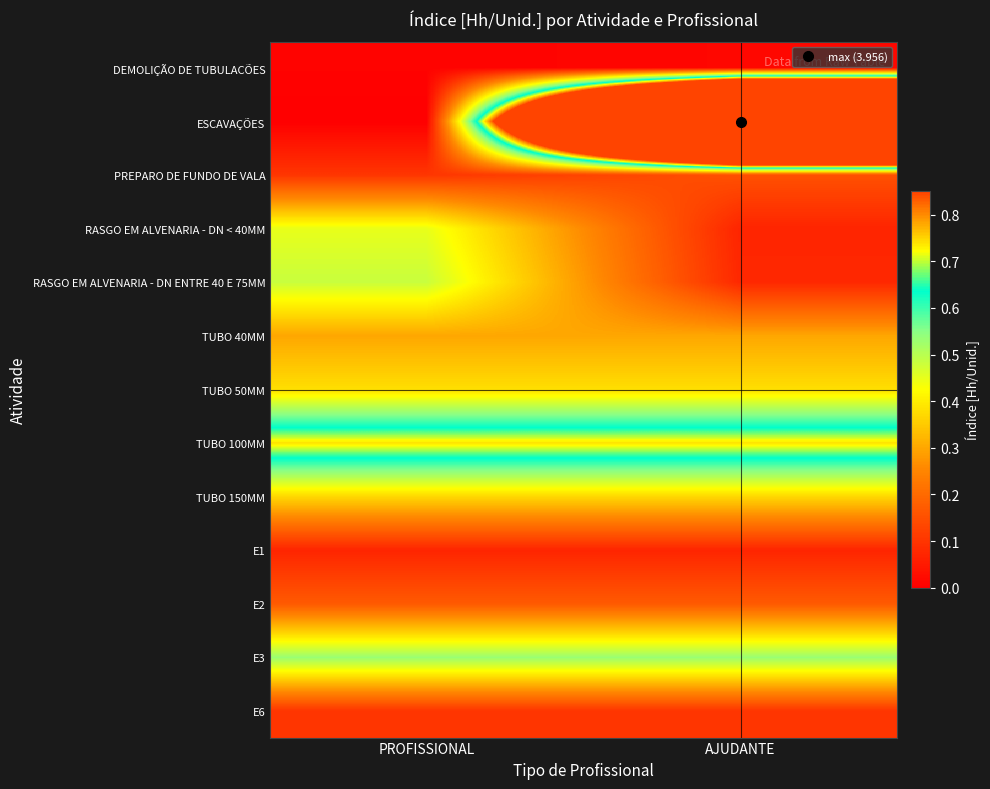

Rank the series by their maximum value, from highest to lowest.

ESCAVAÇÕES, TUBO 100MM, E3, RASGO EM ALVENARIA - DN ENTRE 40 E 75MM, RASGO EM ALVENARIA - DN < 40MM, TUBO 50MM, TUBO 150MM, TUBO 40MM, E2, PREPARO DE FUNDO DE VALA, E6, E1, DEMOLIÇÃO DE TUBULACÕES